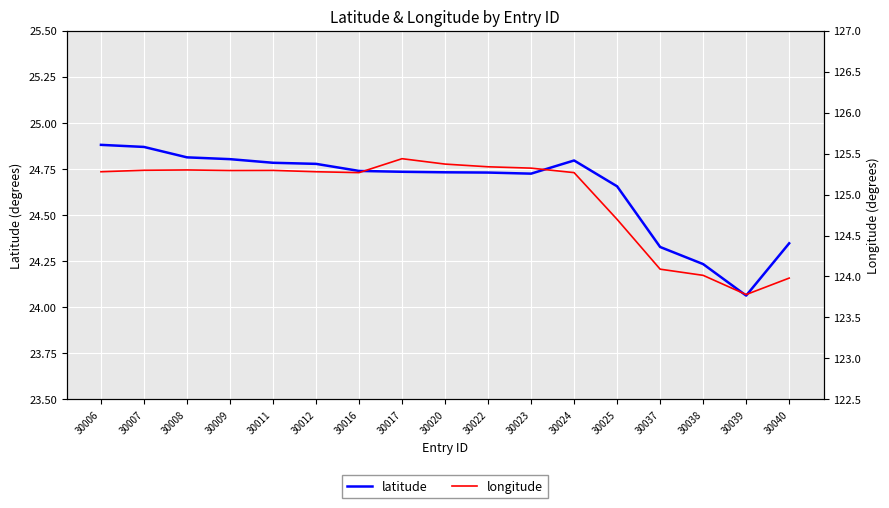

At how many categories does at least one series exceed 124?

15